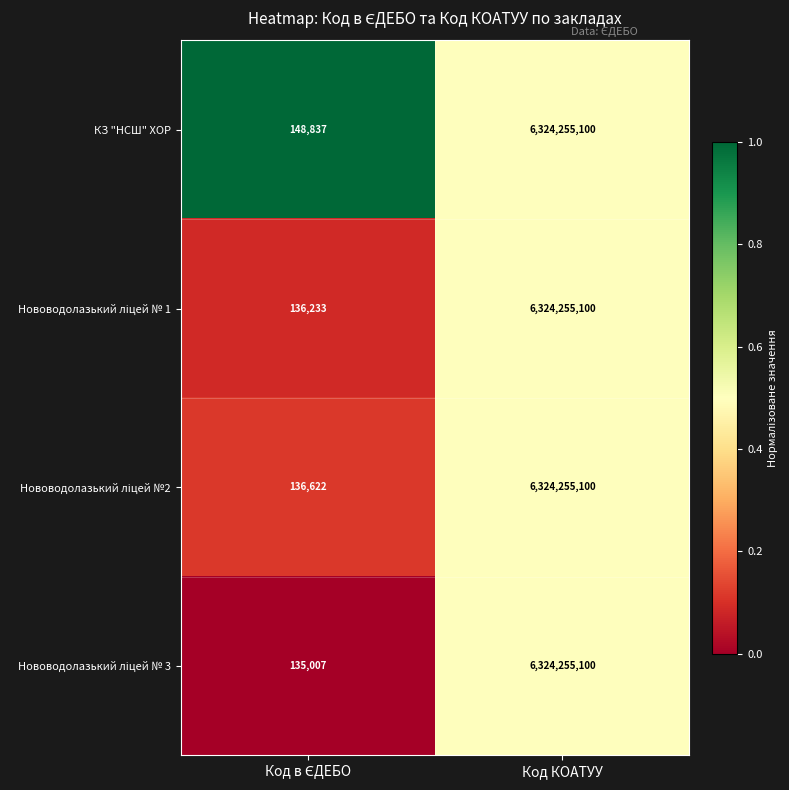

What is the approximate value of КЗ "НСШ" ХОР at Код КОАТУУ?

6324255100